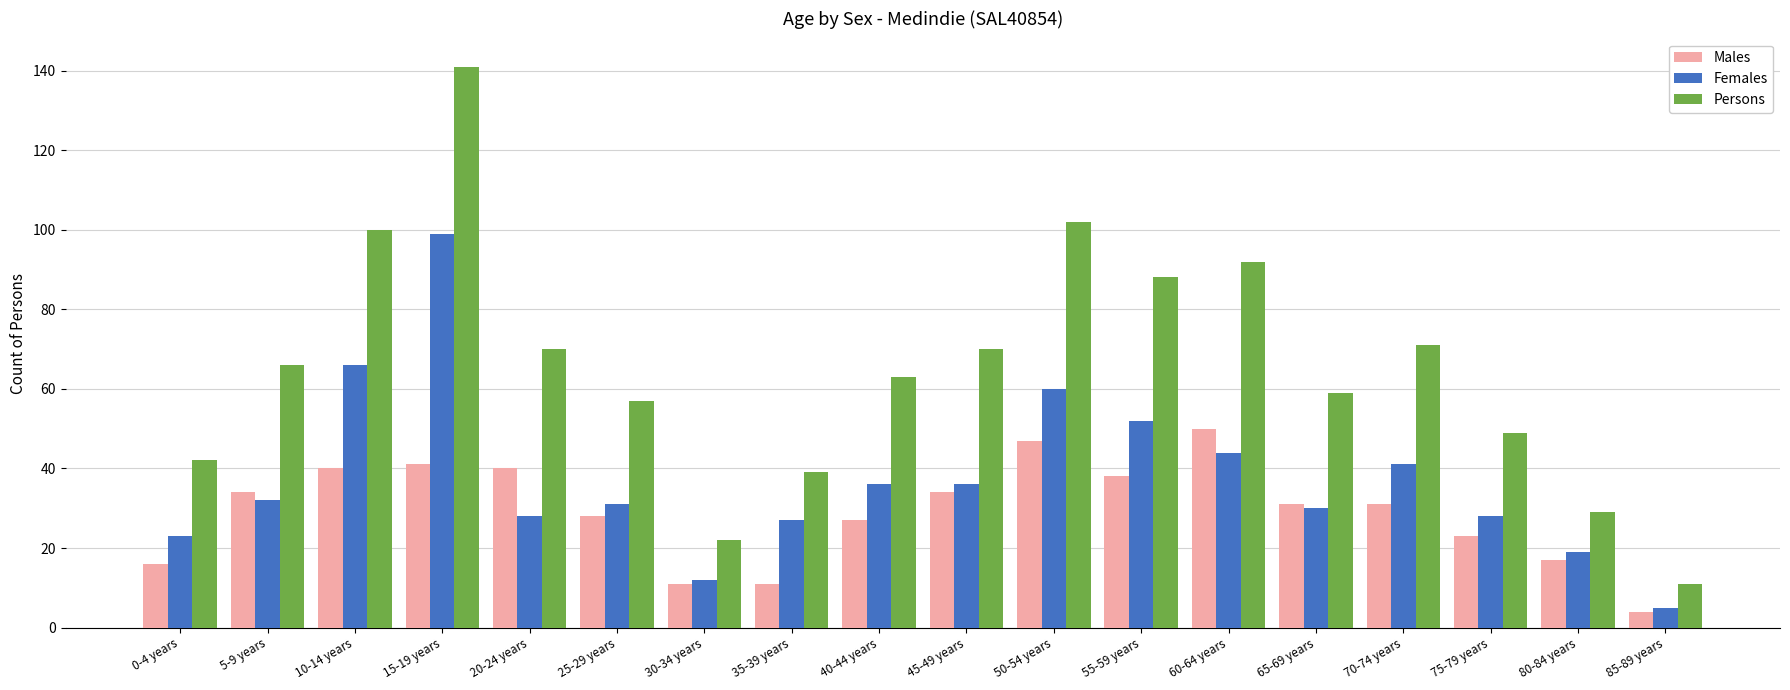

Reading left to right, transcribe all the data shown in this chart.

Males: 16	34	40	41	40	28	11	11	27	34	47	38	50	31	31	23	17	4
Females: 23	32	66	99	28	31	12	27	36	36	60	52	44	30	41	28	19	5
Persons: 42	66	100	141	70	57	22	39	63	70	102	88	92	59	71	49	29	11